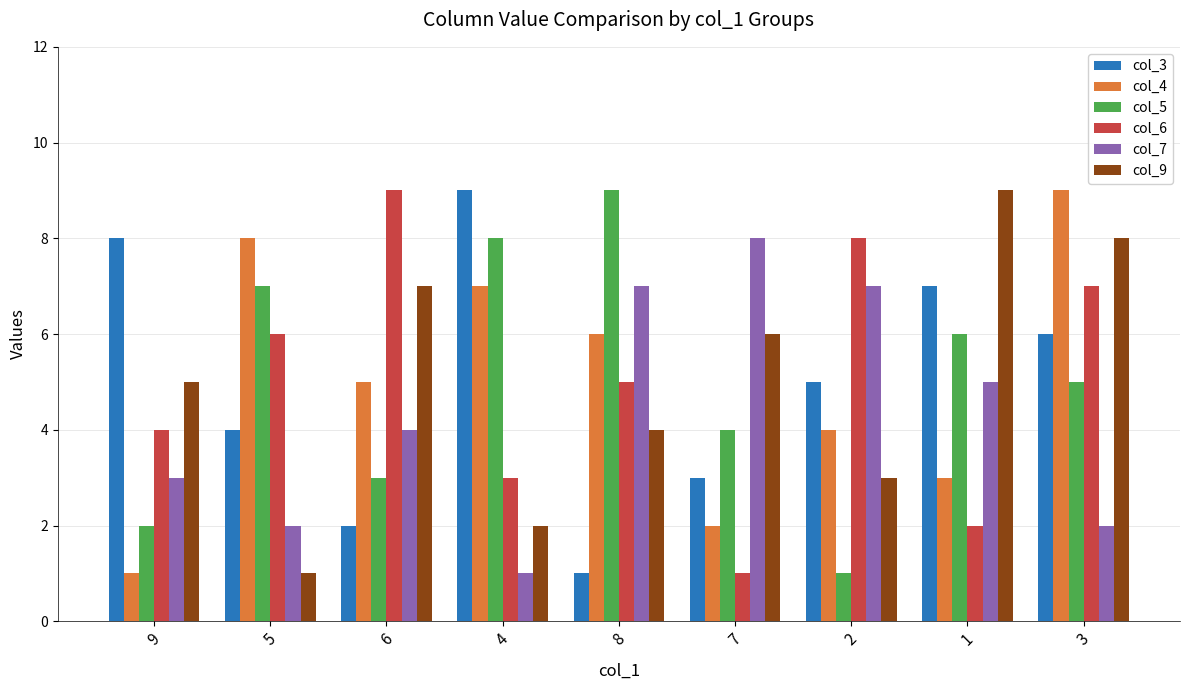

What position from the left is 5?

2